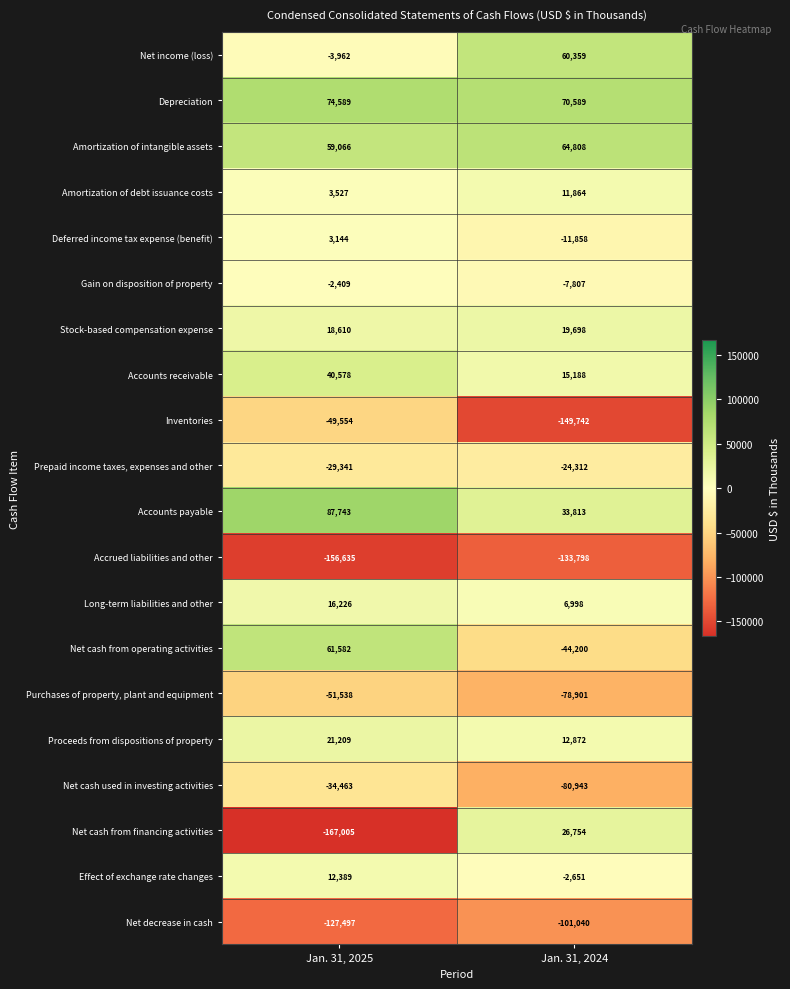

Rank the series by their maximum value, from highest to lowest.

Accounts payable, Depreciation, Amortization of intangible assets, Net cash from operating activities, Net income (loss), Accounts receivable, Net cash from financing activities, Proceeds from dispositions of property, Stock-based compensation expense, Long-term liabilities and other, Effect of exchange rate changes, Amortization of debt issuance costs, Deferred income tax expense (benefit), Gain on disposition of property, Prepaid income taxes, expenses and other, Net cash used in investing activities, Inventories, Purchases of property, plant and equipment, Net decrease in cash, Accrued liabilities and other